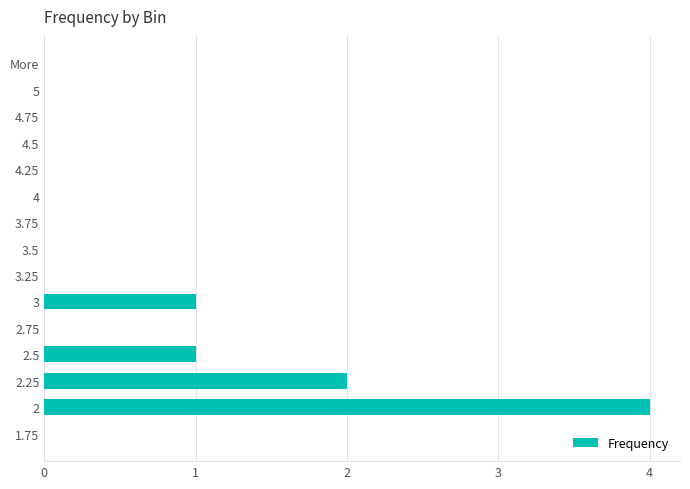

How many series are shown in this chart?

1